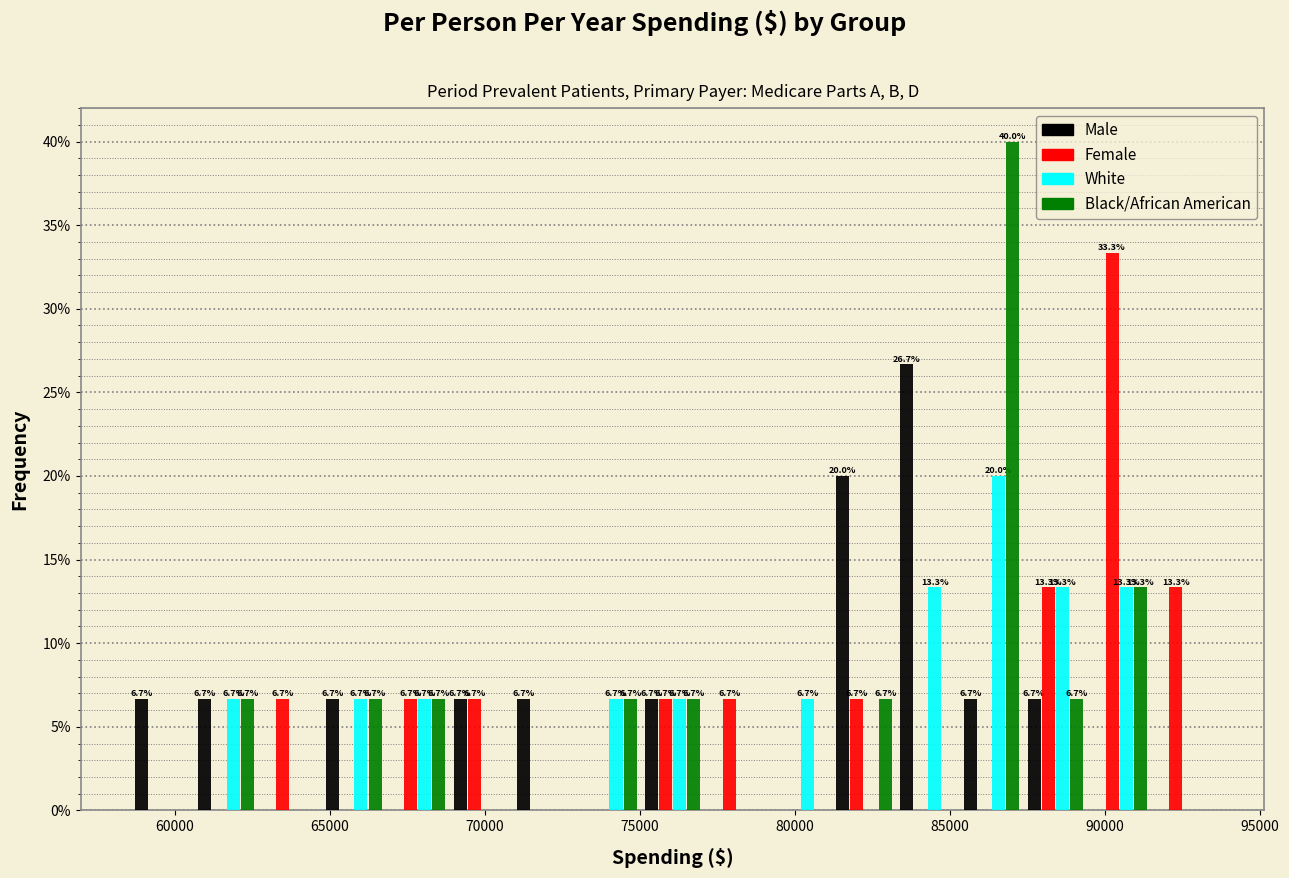

In the Male series, which range on the x-axis has the tallest bar?

83500 to 85500